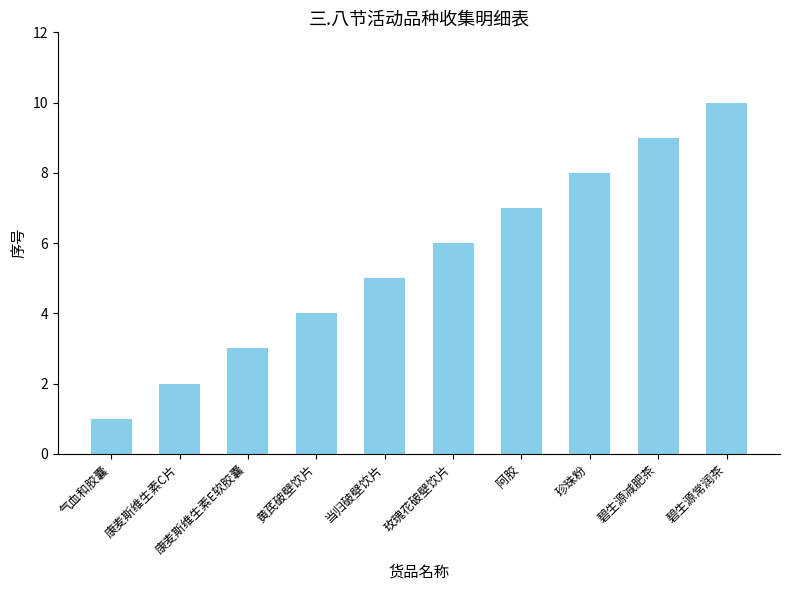

Between 碧生源减肥茶 and 碧生源常润茶, which is larger?

碧生源常润茶